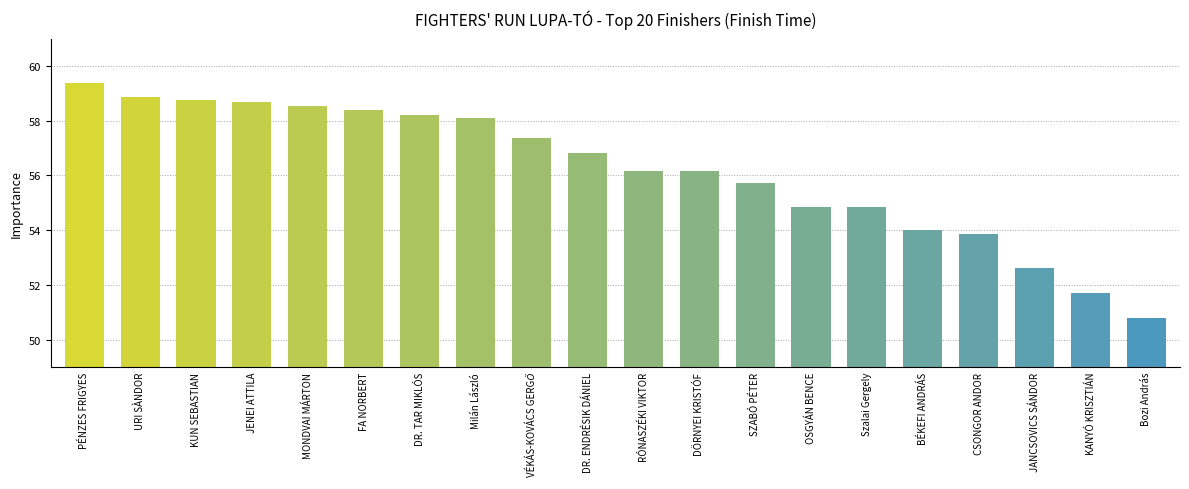

The chart shows a value of 58.5 at MONDVAI MÁRTON. True or false?

True